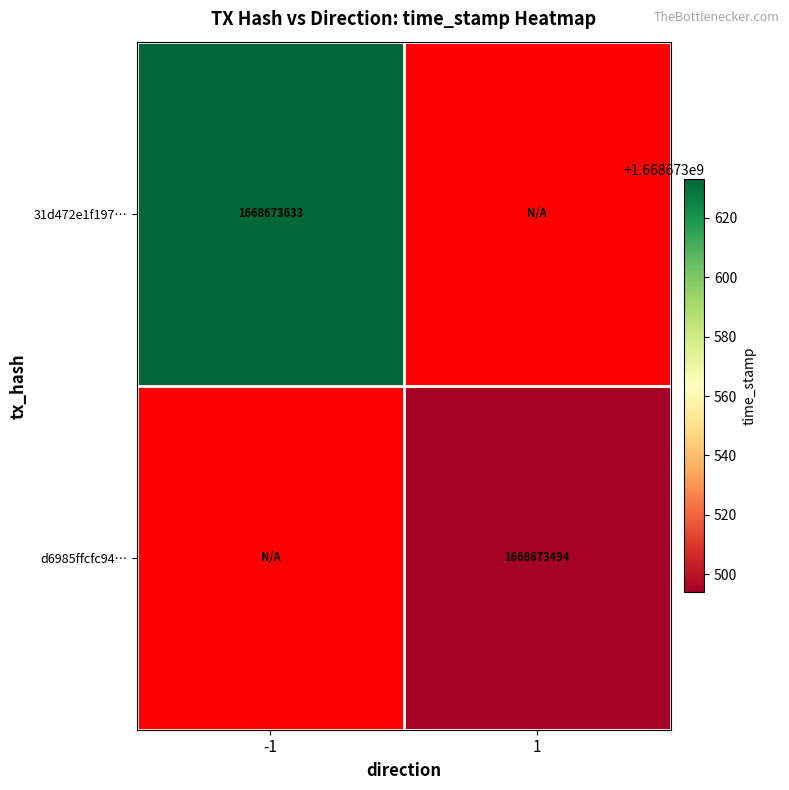

Is it true that d6985ffcfc94… equals 821972627 at 1?

False